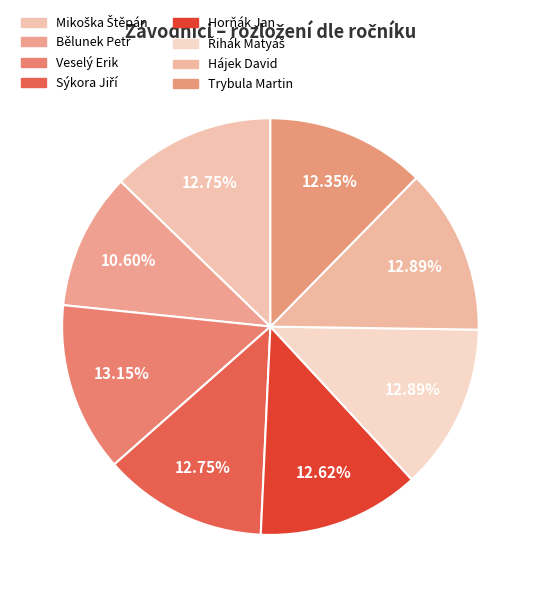

Which has a higher value, Mikoška Štěpán or Trybula Martin?

Mikoška Štěpán